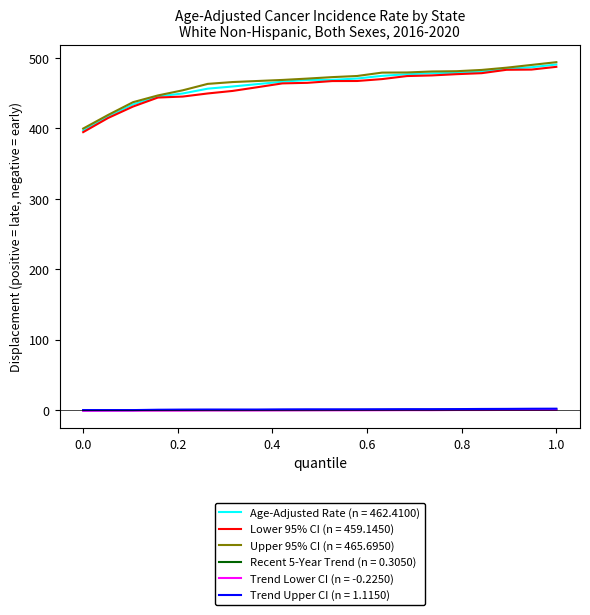

True or false: Lower 95% CI (n = 459.1450) and Trend Upper CI (n = 1.1150) intersect in this chart.

False